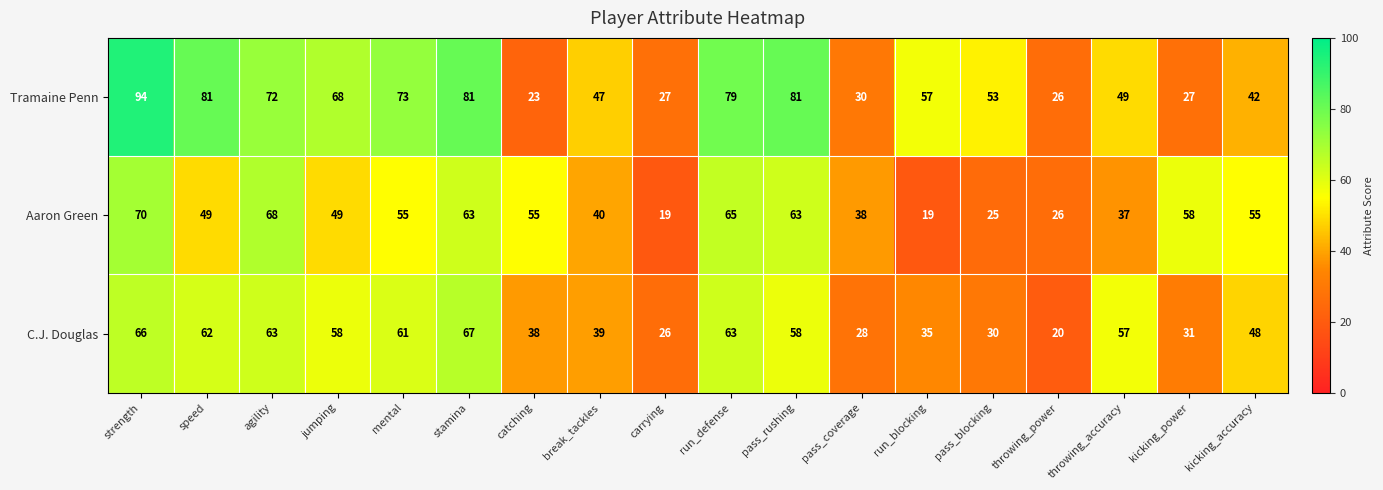

What is the maximum value shown in the chart?

94